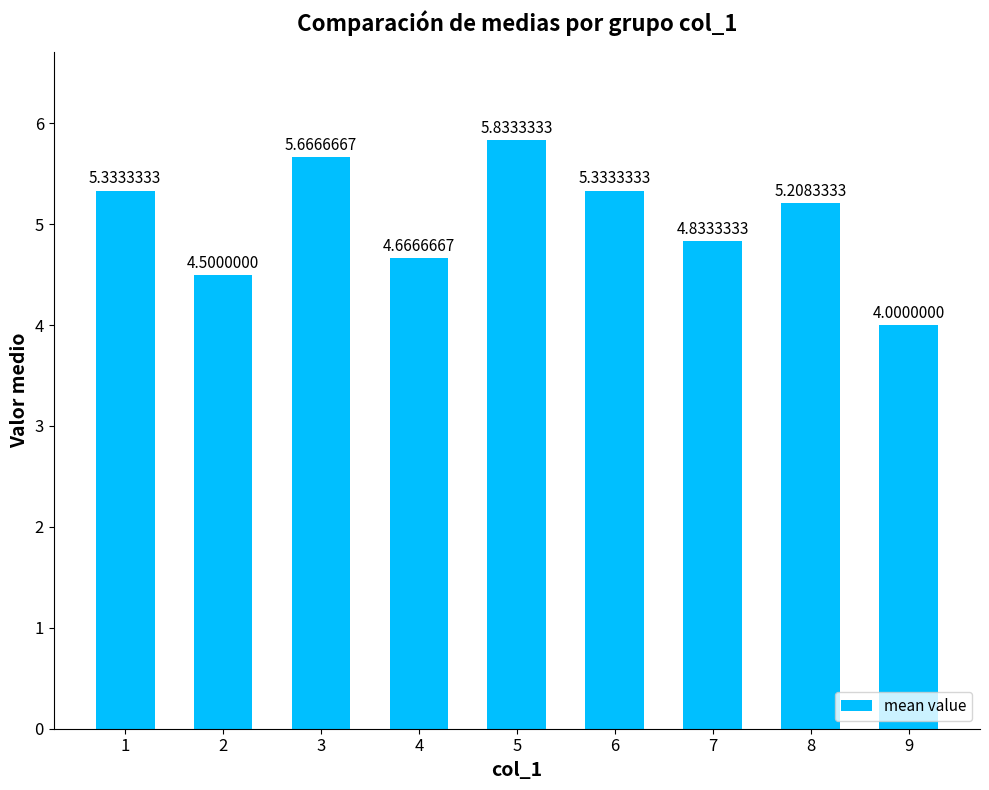

What is the sum of all values?

45.4